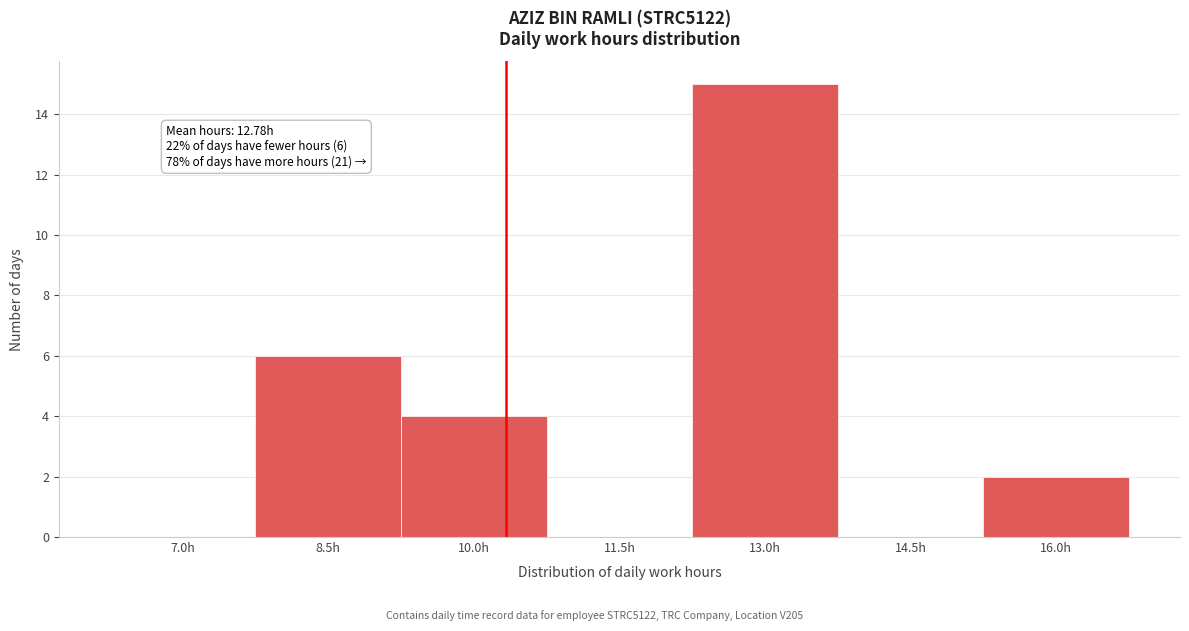

Reading left to right, what are all the values shown in this chart?

7.0h=0	8.5h=6	10.0h=4	11.5h=0	13.0h=15	14.5h=0	16.0h=2